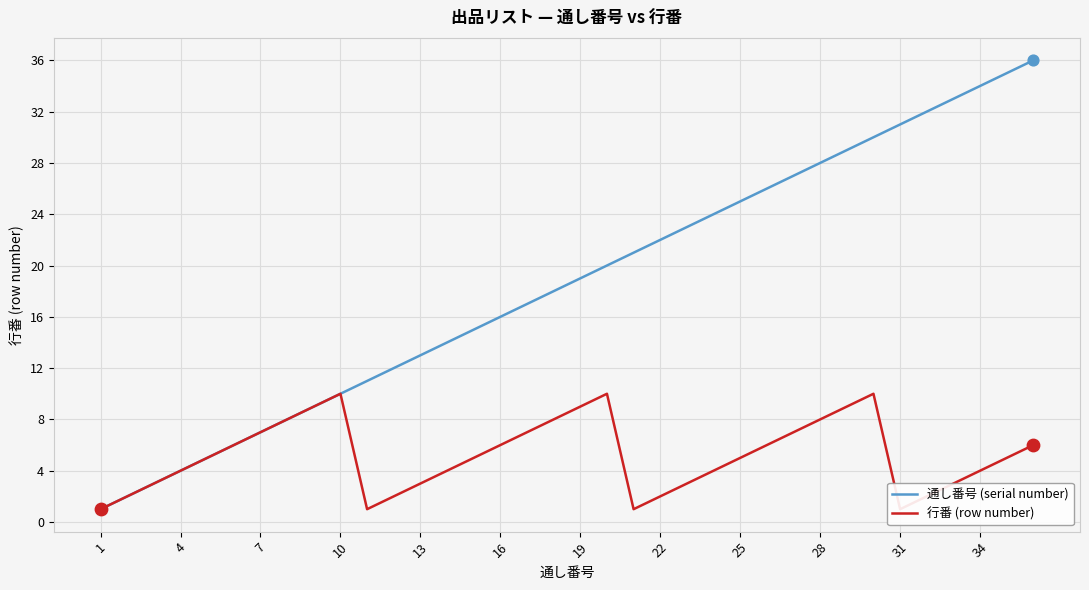

At how many categories does at least one series exceed 8?

28